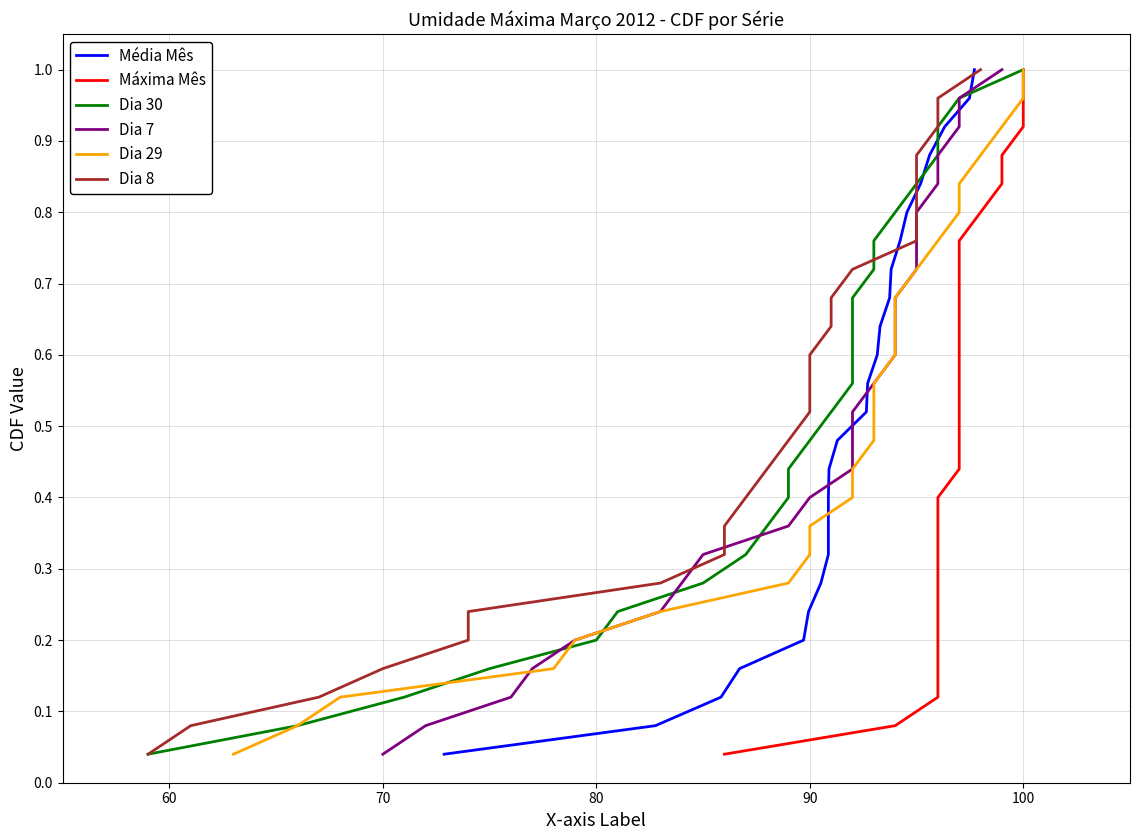

What are all the series names shown in the legend?

Média Mês, Máxima Mês, Dia 30, Dia 7, Dia 29, Dia 8